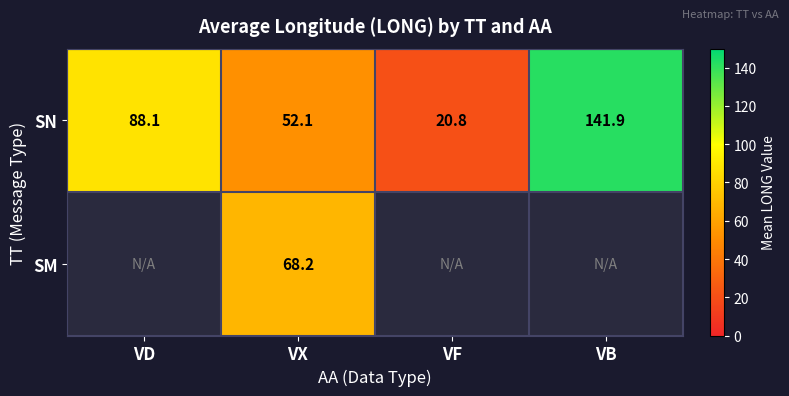

Which category has the lowest value across all series?

VF